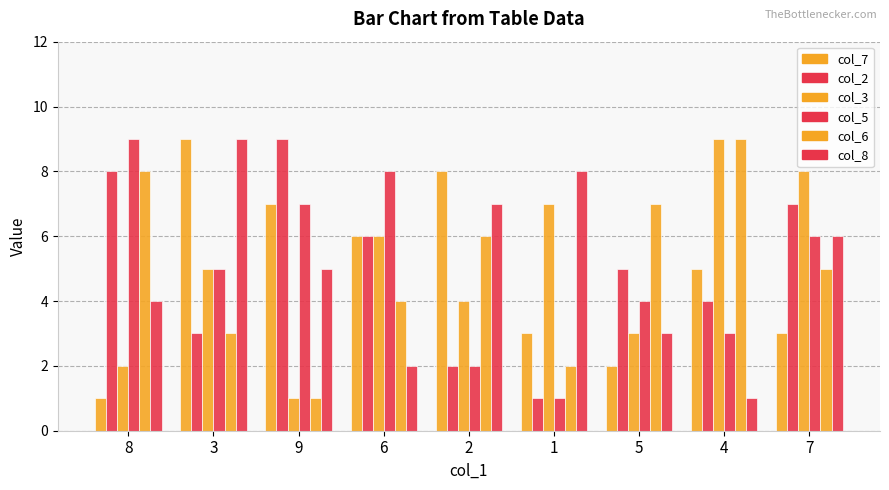

Are the bars grouped side by side (vs. stacked)?

Yes